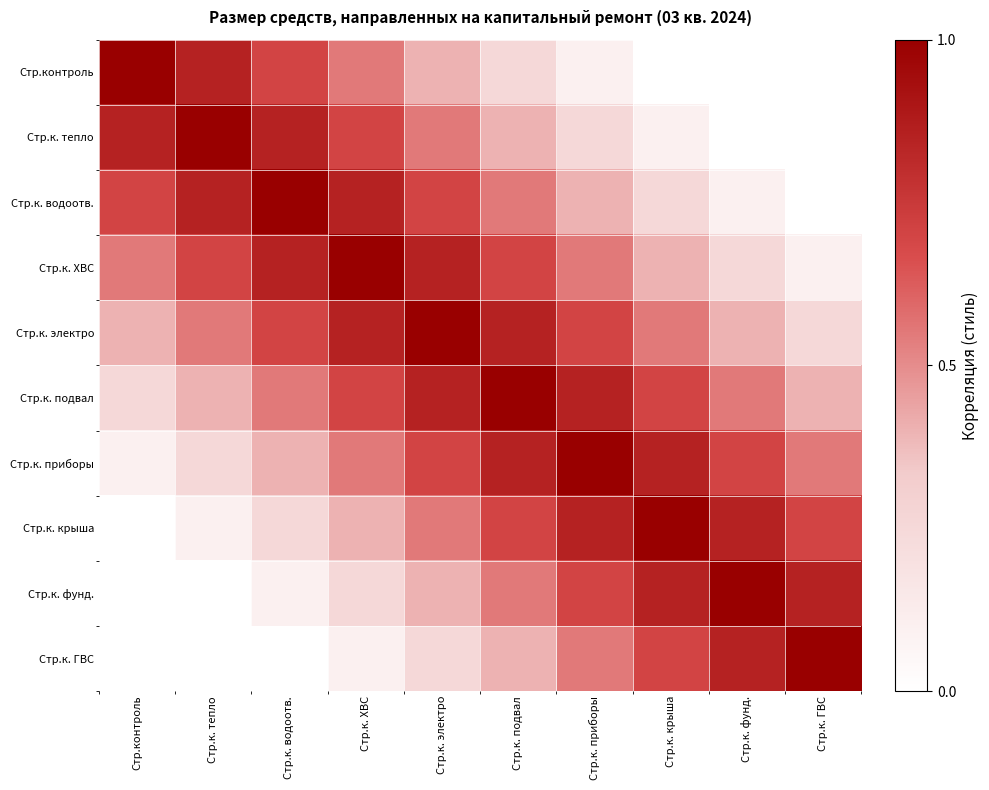

How many data points does each series have?

10